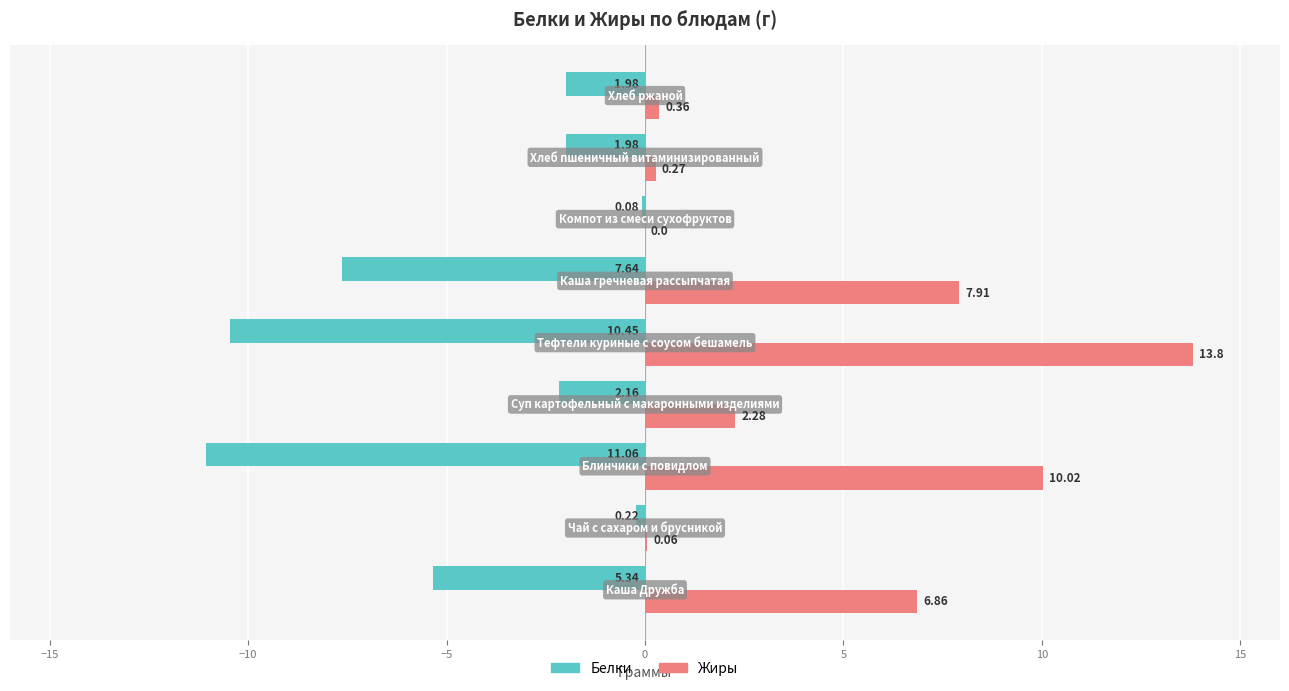

What is the sum of all Жиры values?

41.6